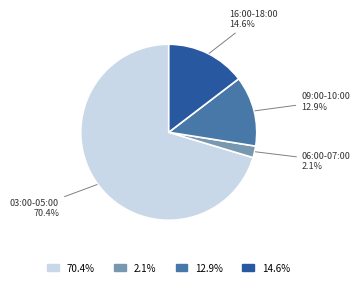

Is there any slice that represents more than half of the pie?

Yes